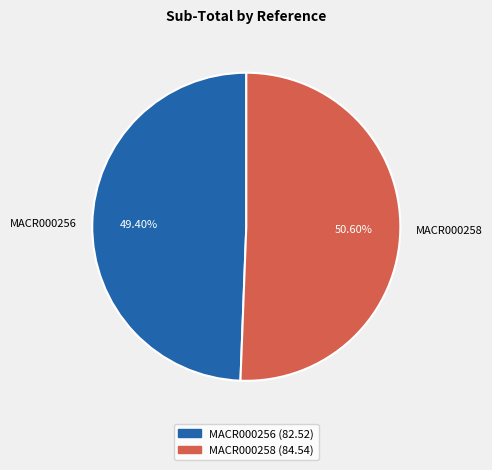

Rank the categories by value from lowest to highest.

MACR000256, MACR000258